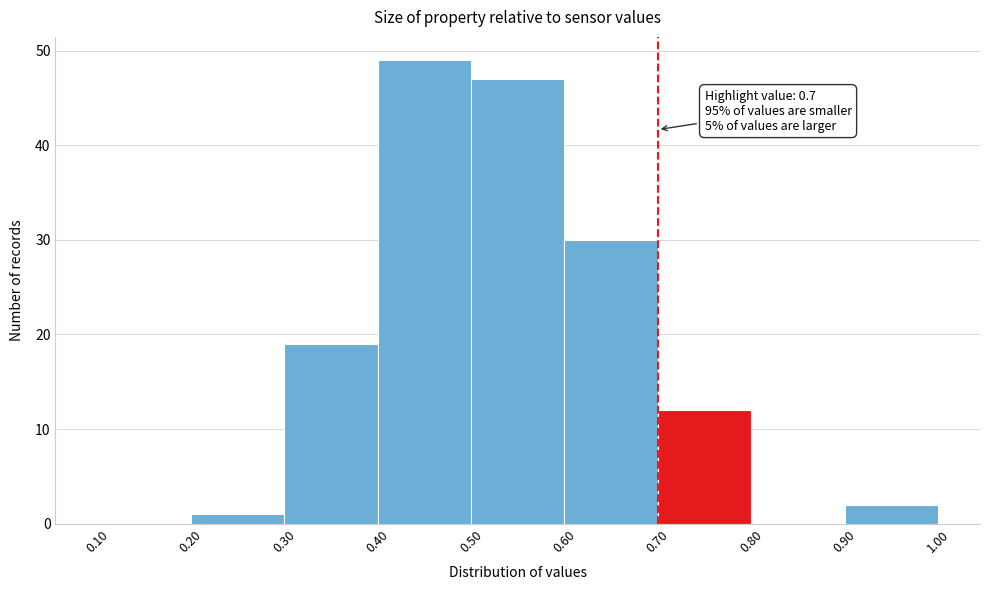

Over which range of the x-axis is the bar tallest?

0.40 to 0.50